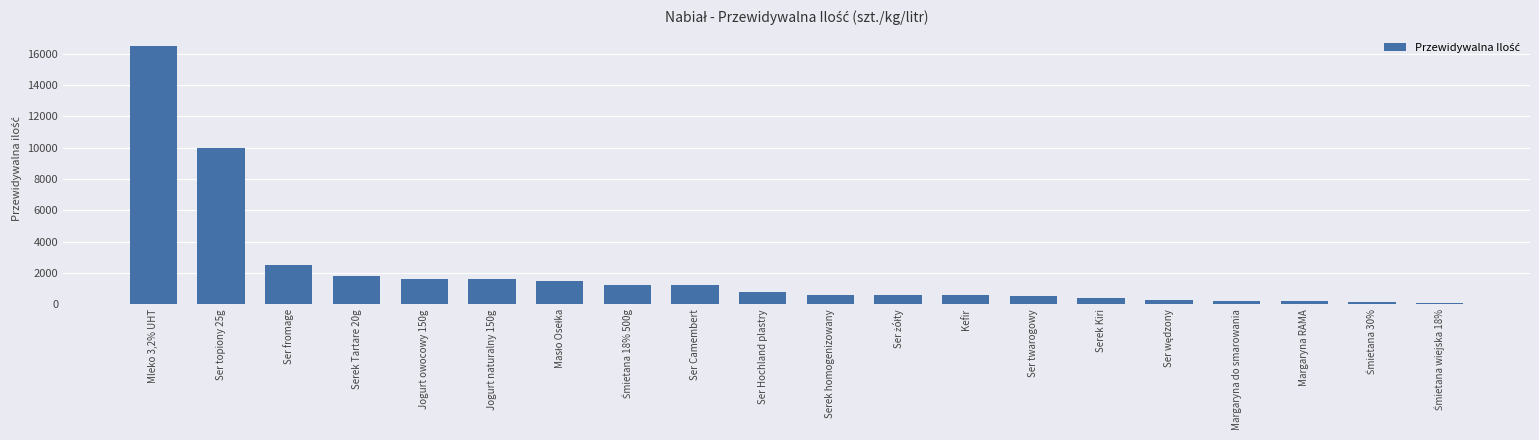

Between Mleko 3,2% UHT and Margaryna do smarowania, which is larger?

Mleko 3,2% UHT